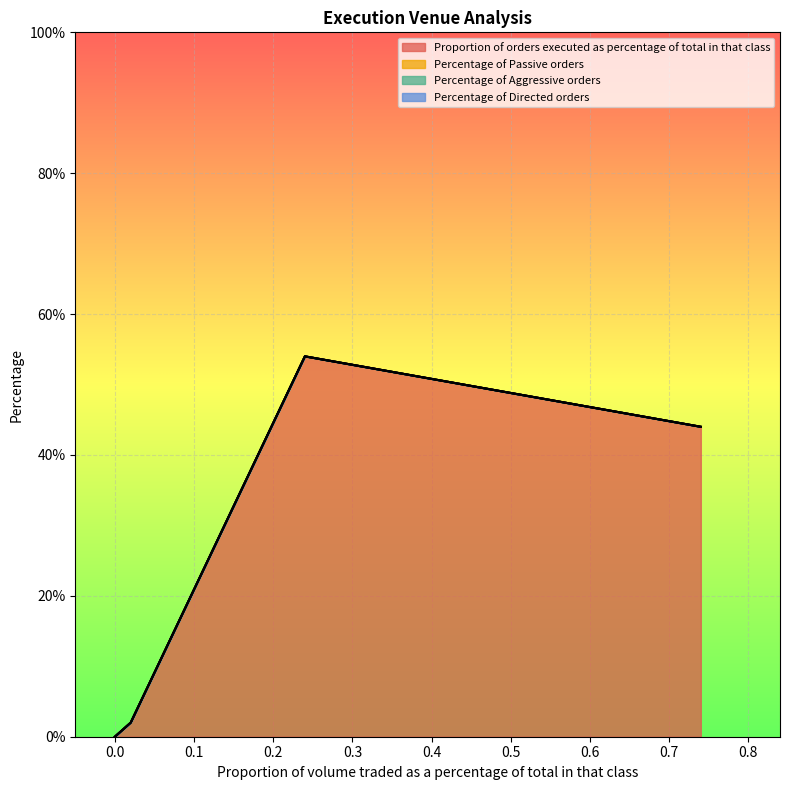

Rank the series at 0.0 from lowest to highest value.

Proportion of orders executed as percentage of total in that class, Percentage of Passive orders, Percentage of Aggressive orders, Percentage of Directed orders